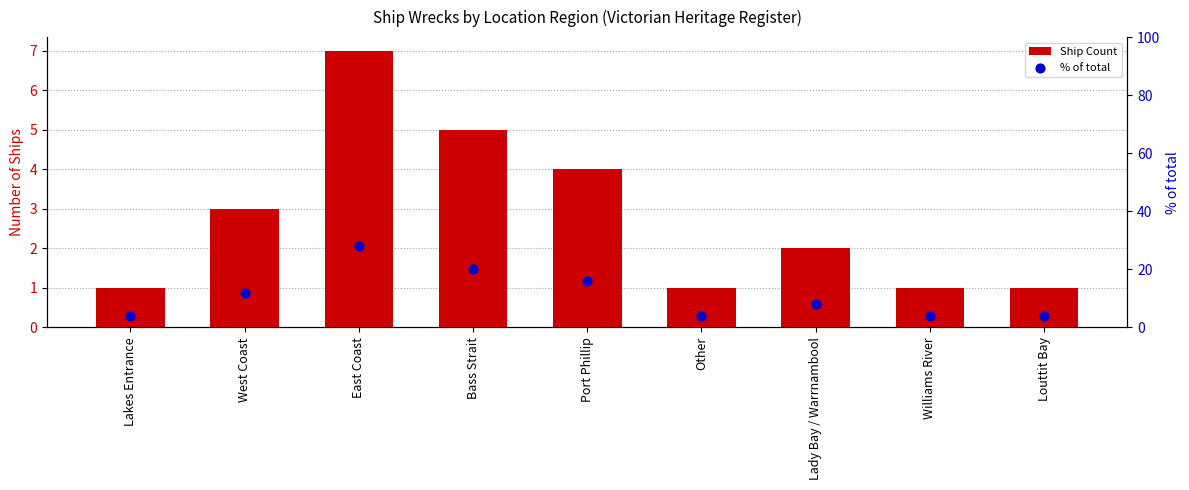

At how many categories does at least one series exceed 13?

3